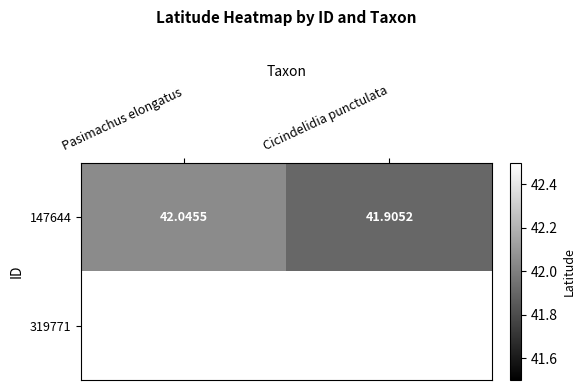

At which label does 147644 first exceed 42?

Pasimachus elongatus